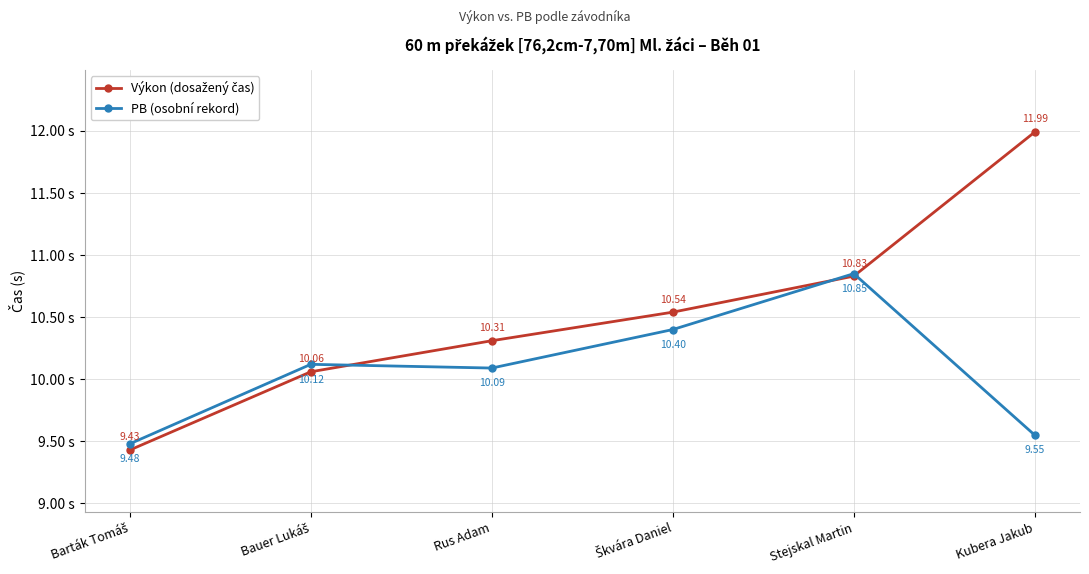

At which category is the sum across all series the highest?

Stejskal Martin